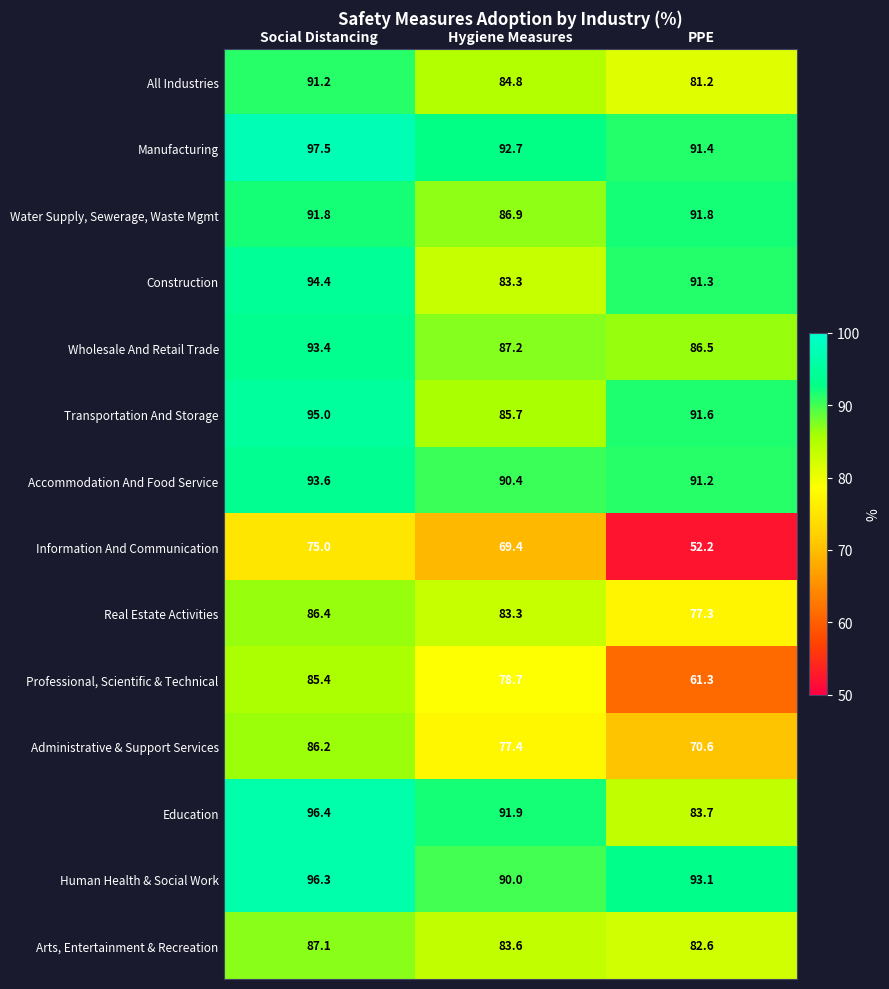

What is the greatest value displayed?

97.5